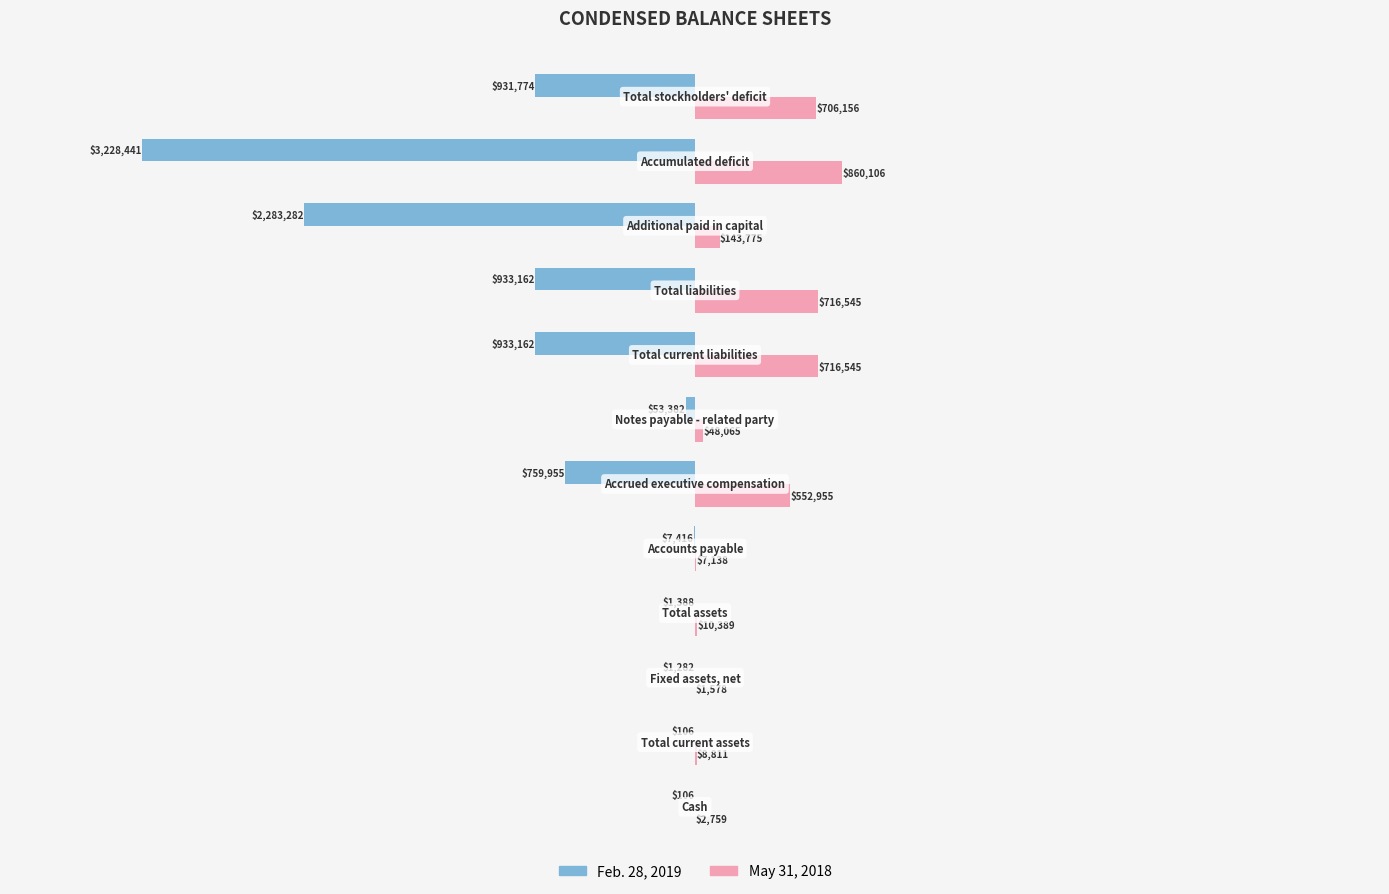

What are all the series names shown in the legend?

Feb. 28, 2019, May 31, 2018